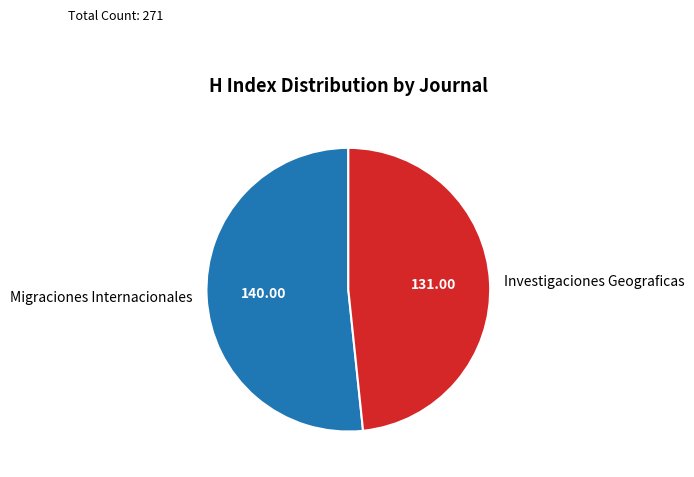

Is it true that Investigaciones Geograficas is 58% of the pie?

False